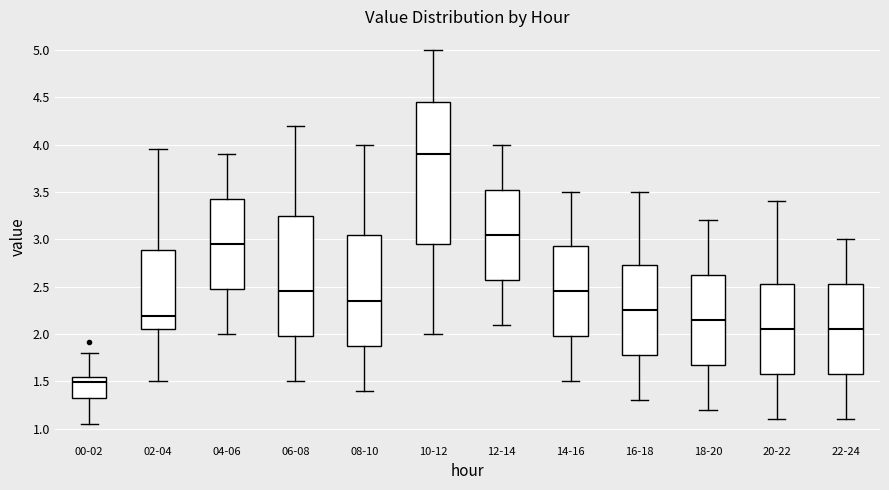

Reading left to right, transcribe this box plot: for each box, give where its median line is, the range the box spans, and where its two whiskers end, as read against the y-axis. The values are not printed on the chart, so give them approximately, as read against the axis.

00-02: median 1.50, box 1.30 to 1.55, whiskers 1.05 to 1.80
02-04: median 2.20, box 2.05 to 2.90, whiskers 1.50 to 3.95
04-06: median 2.95, box 2.50 to 3.45, whiskers 2.00 to 3.90
06-08: median 2.45, box 2.00 to 3.25, whiskers 1.50 to 4.20
08-10: median 2.35, box 1.90 to 3.05, whiskers 1.40 to 4.00
10-12: median 3.90, box 2.95 to 4.45, whiskers 2.00 to 5.00
12-14: median 3.05, box 2.60 to 3.55, whiskers 2.10 to 4.00
14-16: median 2.45, box 2.00 to 2.95, whiskers 1.50 to 3.50
16-18: median 2.25, box 1.80 to 2.75, whiskers 1.30 to 3.50
18-20: median 2.15, box 1.70 to 2.65, whiskers 1.20 to 3.20
20-22: median 2.05, box 1.60 to 2.55, whiskers 1.10 to 3.40
22-24: median 2.05, box 1.60 to 2.55, whiskers 1.10 to 3.00